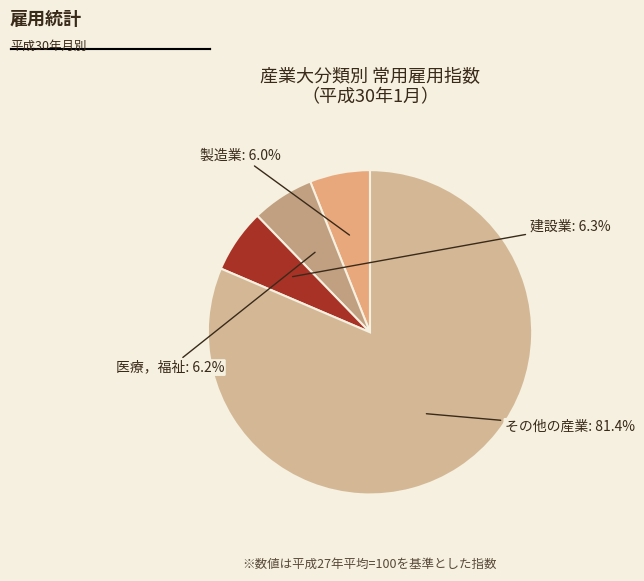

Count the number of slices in the pie.

4